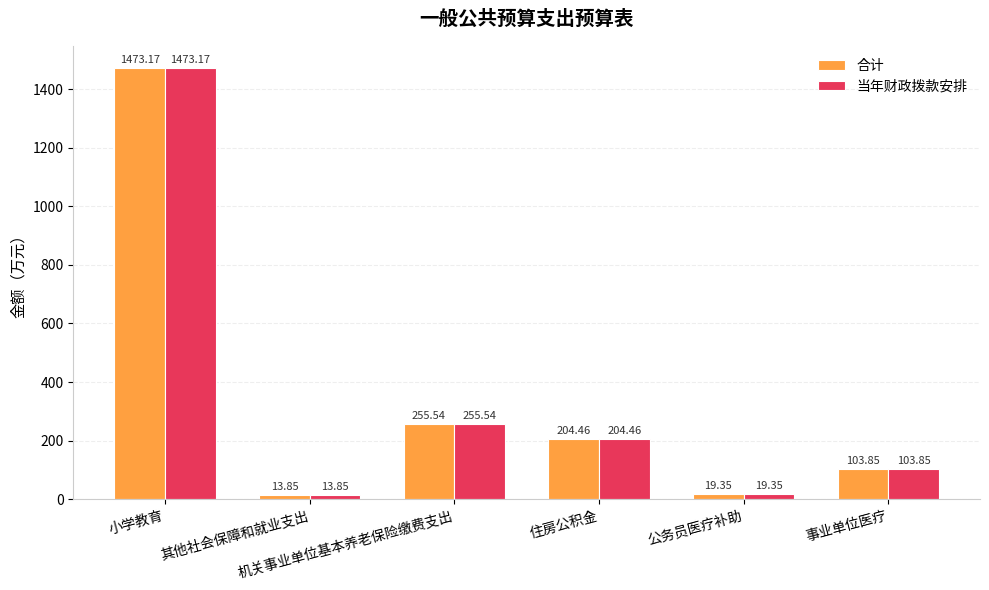

List the labels in order of 合计 value, smallest first.

其他社会保障和就业支出, 公务员医疗补助, 事业单位医疗, 住房公积金, 机关事业单位基本养老保险缴费支出, 小学教育